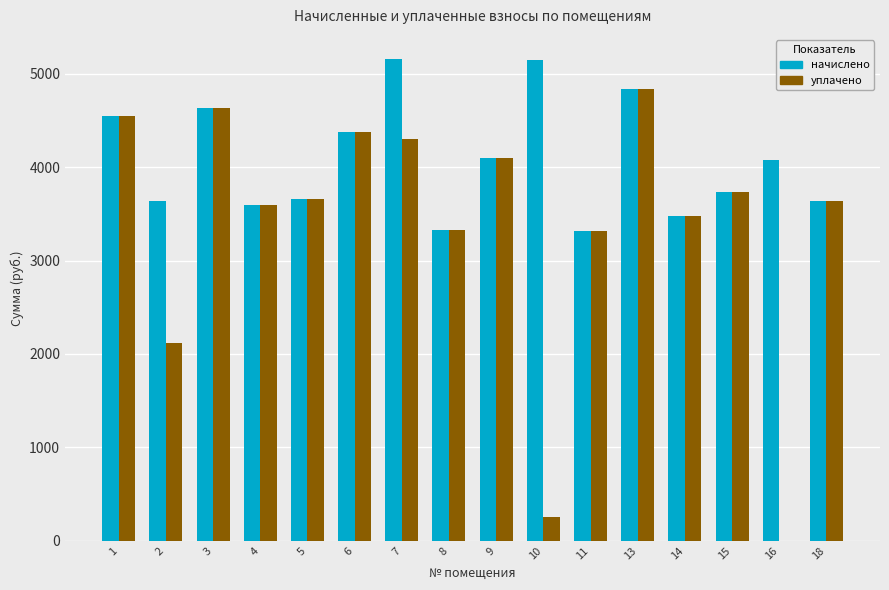

The value of уплачено at 9 is 4098.6. True or false?

True